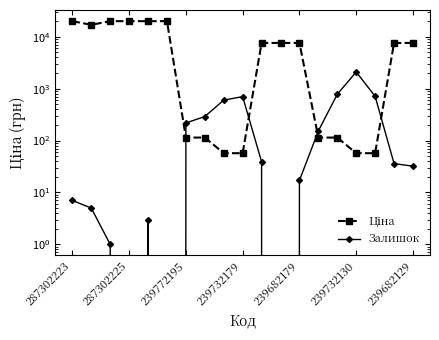

Rank the series by their average value, from lowest to highest.

Залишок, Ціна